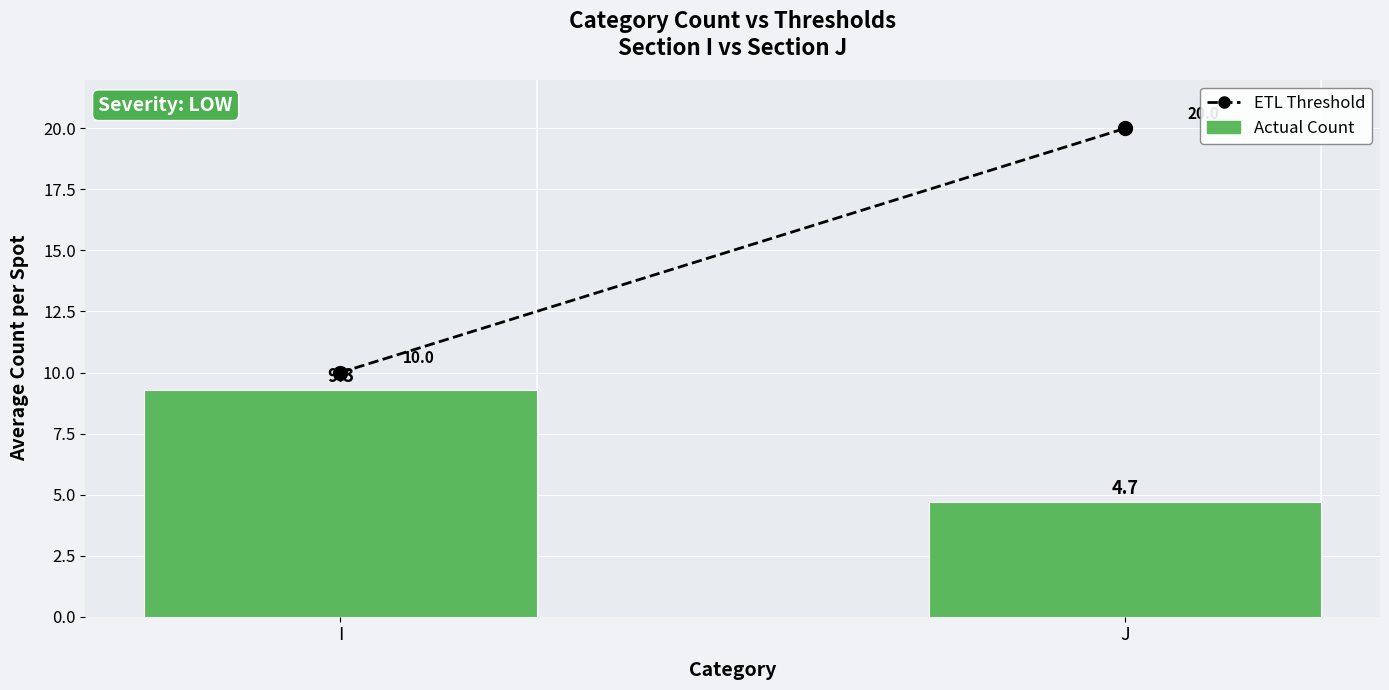

Approximately how many times larger is the value at J compared to I?

0.5